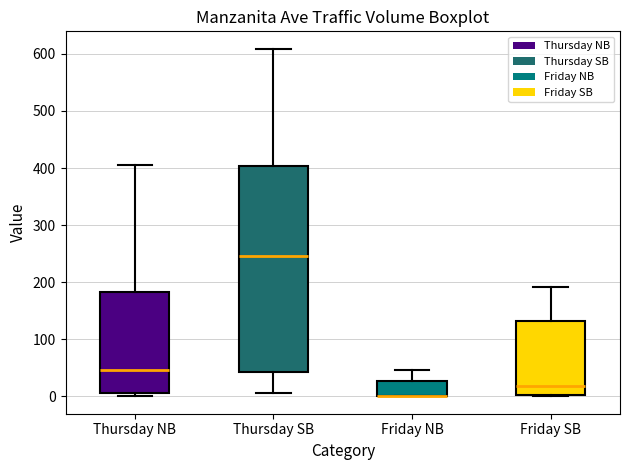

Where is the upper edge of the box for Friday NB on the y-axis? The values are not printed on the chart, so give them approximately, as read against the axis.

30